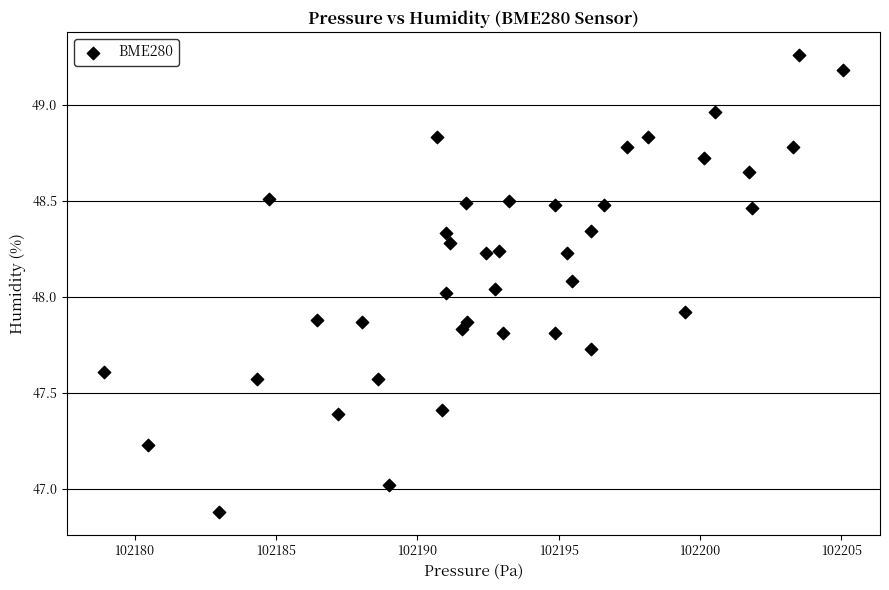

What is the range of X values (max minus min)?

26.1